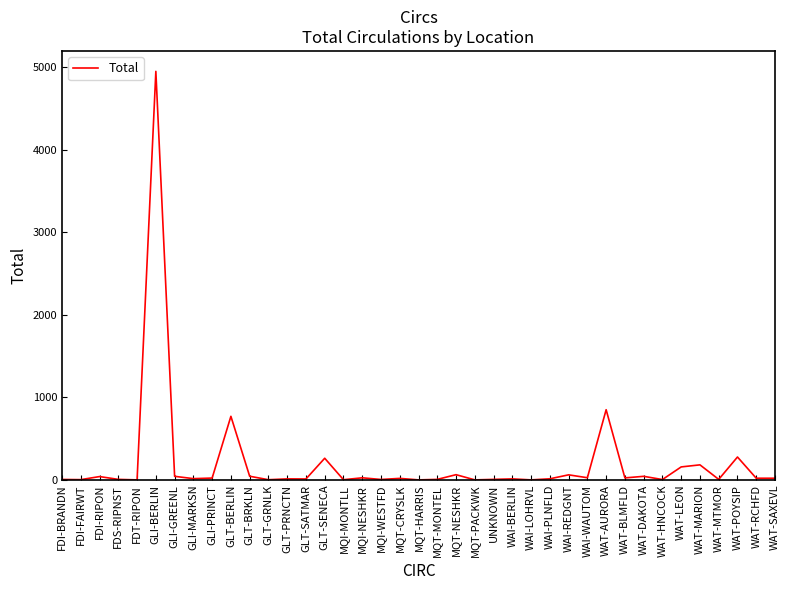

The value at WAT-HNCOCK is 5. True or false?

True